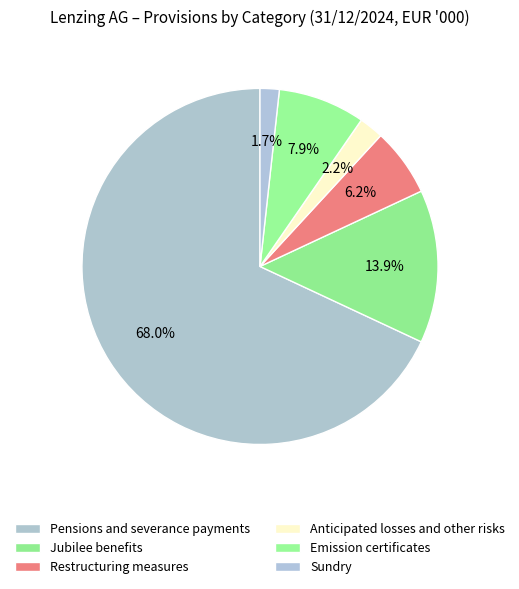

Count the number of slices in the pie.

6